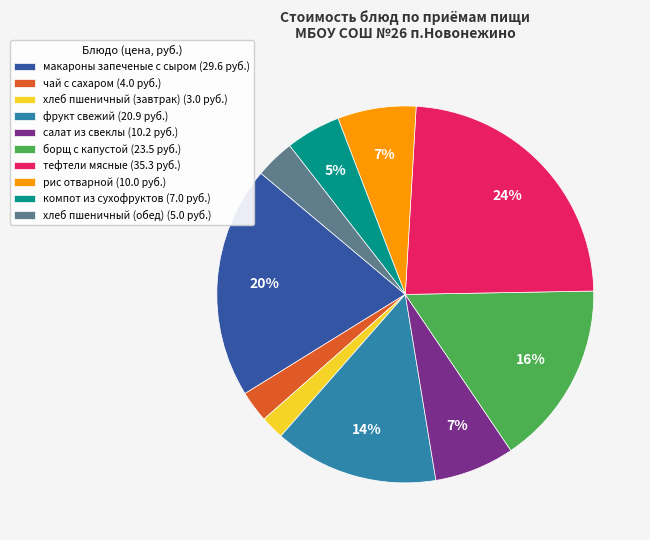

Which has a higher value, чай с сахаром (4.0 руб.) or салат из свеклы (10.2 руб.)?

салат из свеклы (10.2 руб.)